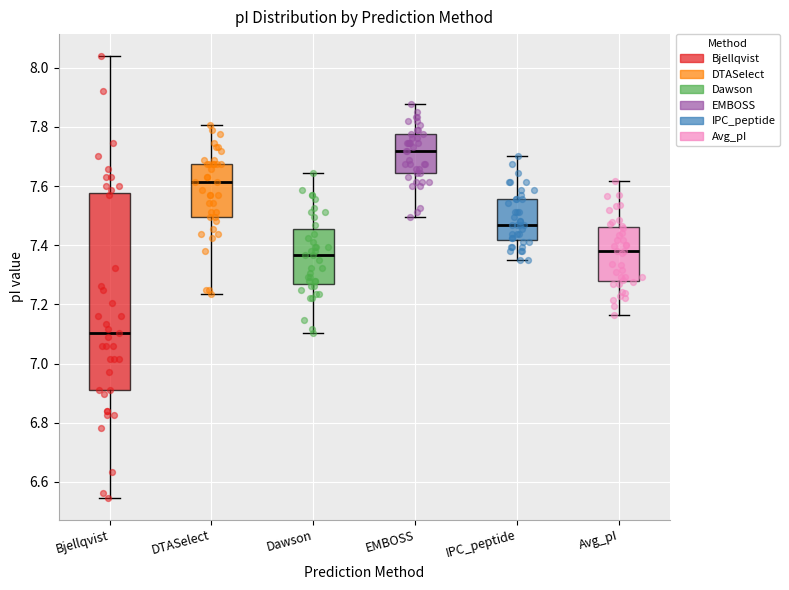

Where does the upper whisker of the box for Dawson end on the y-axis? The values are not printed on the chart, so give them approximately, as read against the axis.

7.64